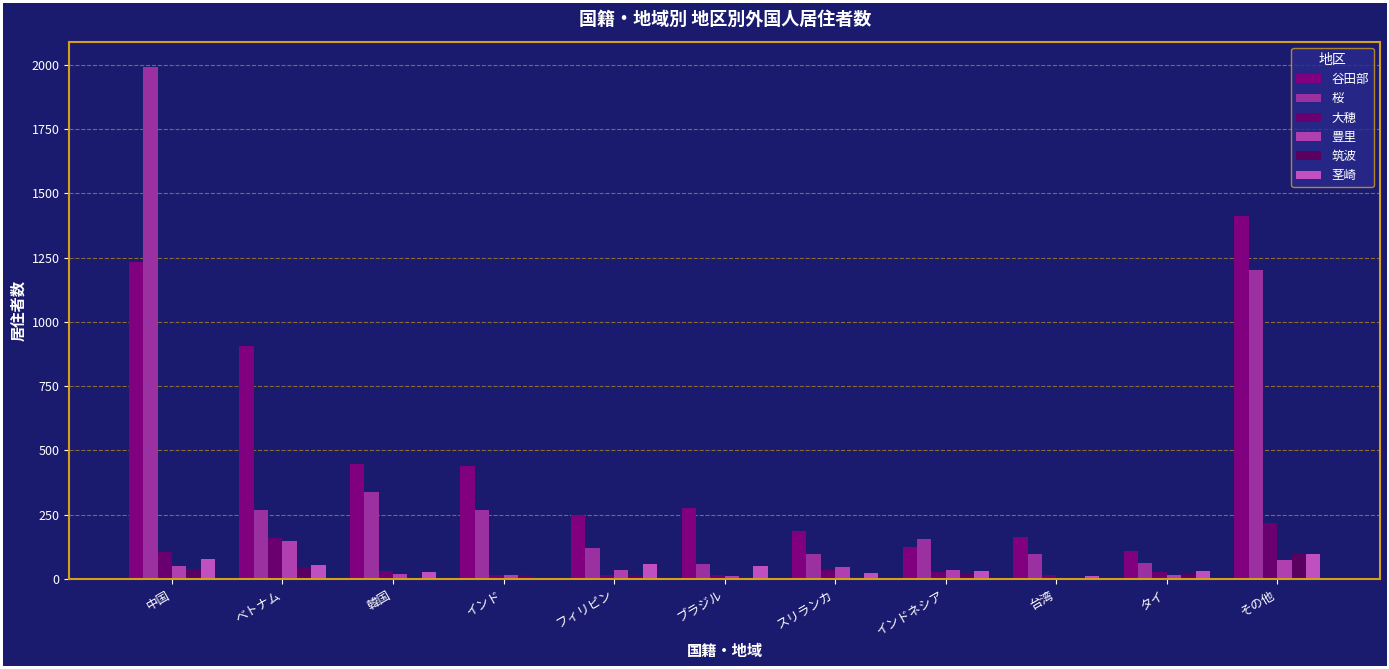

At which label does 茎崎 reach its peak?

その他